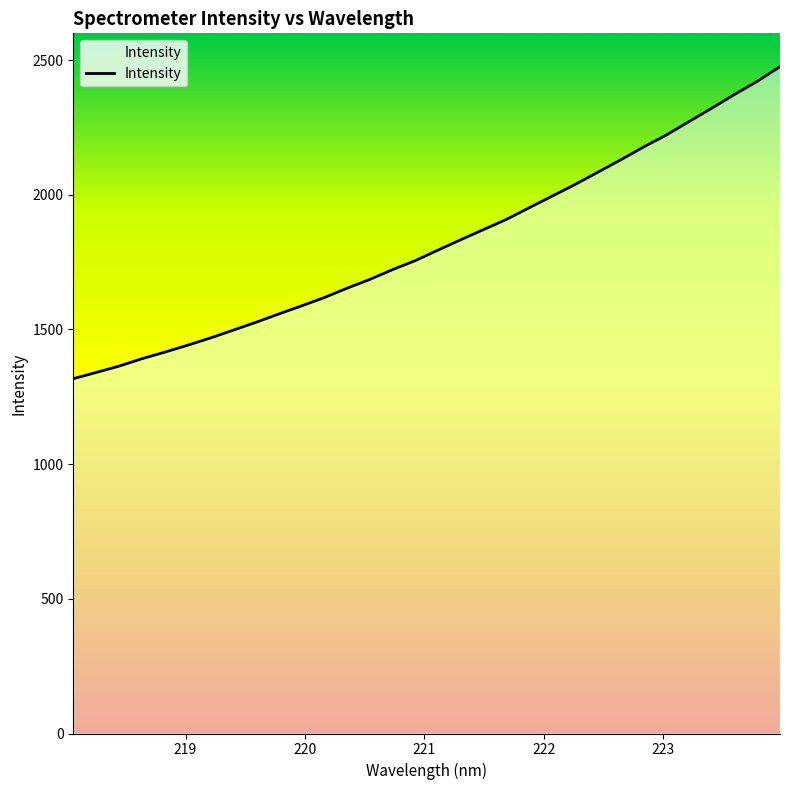

What is the maximum value shown in the chart?

2475.3